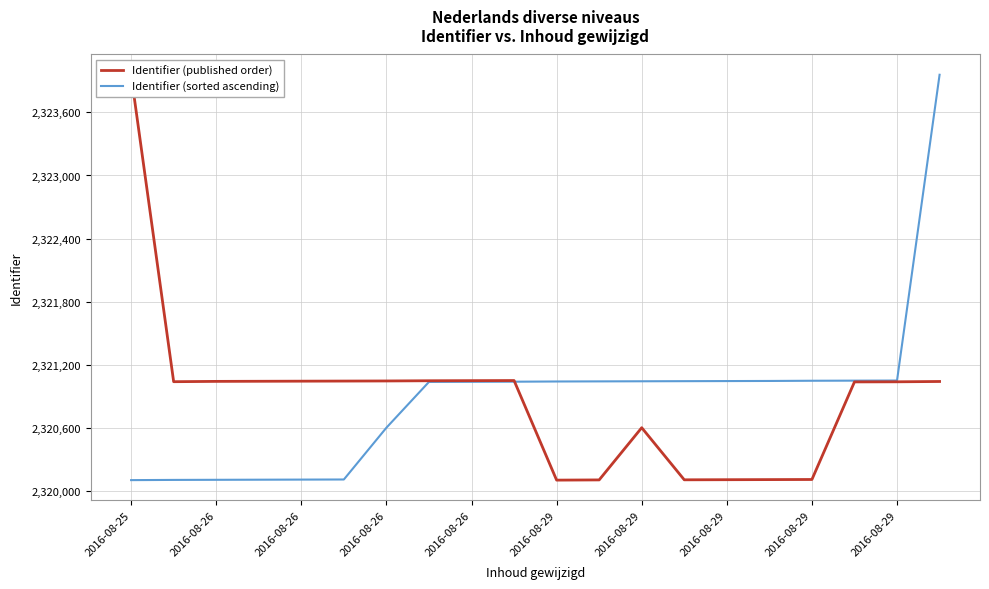

What is the difference between the Identifier (published order) values at 2016-08-26 and 15?

937